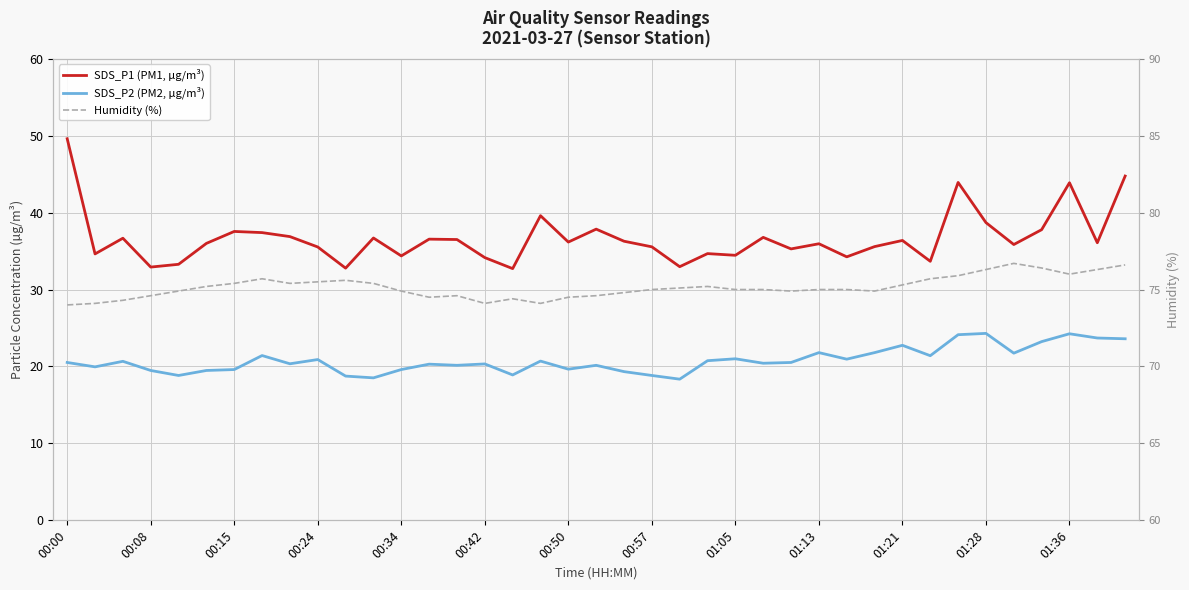

Reading left to right, extract all data points from this chart.

SDS_P1 (PM1, µg/m³): 49.6	34.6	36.7	32.9	33.3	36.0	37.5	37.4	36.9	35.5	32.8	36.7	34.4	36.5	36.5	34.1	32.7	39.6	36.2	37.9	36.3	35.5	33.0	34.7	34.5	36.8	35.3	36.0	34.2	35.6	36.4	33.7	43.9	38.7	35.9	37.8	43.9	36.1	44.8
SDS_P2 (PM2, µg/m³): 20.5	19.9	20.7	19.5	18.8	19.5	19.6	21.4	20.4	20.9	18.8	18.5	19.6	20.3	20.1	20.3	18.9	20.7	19.6	20.1	19.3	18.8	18.4	20.8	21.0	20.4	20.5	21.8	20.9	21.8	22.8	21.4	24.1	24.3	21.7	23.2	24.2	23.7	23.6
Humidity (%): 74.0	74.1	74.3	74.6	74.9	75.2	75.4	75.7	75.4	75.5	75.6	75.4	74.9	74.5	74.6	74.1	74.4	74.1	74.5	74.6	74.8	75.0	75.1	75.2	75.0	75.0	74.9	75.0	75.0	74.9	75.3	75.7	75.9	76.3	76.7	76.4	76.0	76.3	76.6